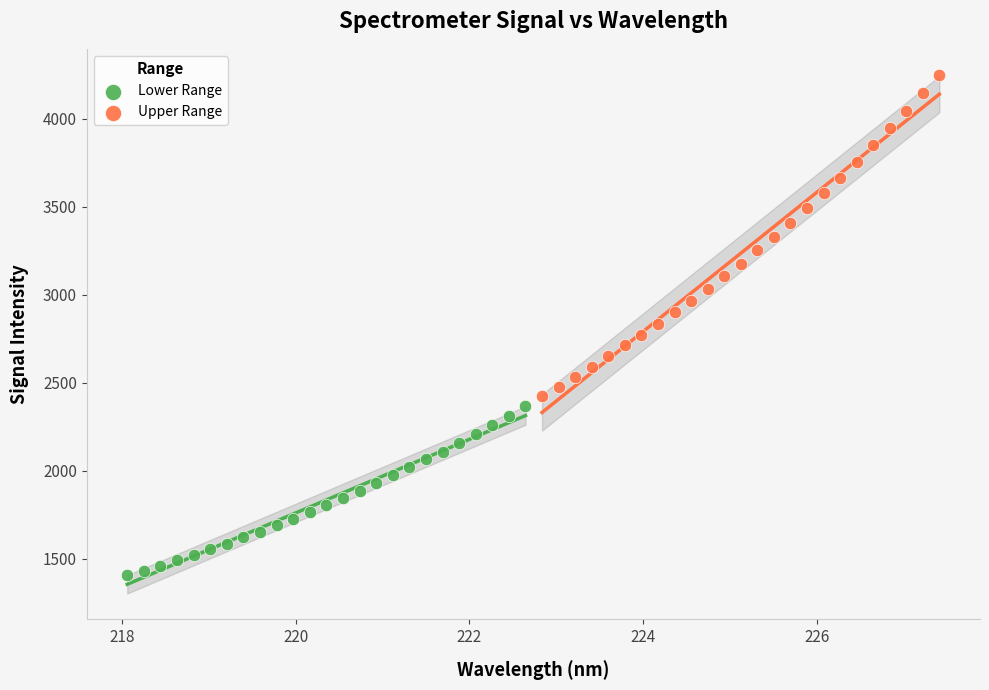

Which series reaches the maximum Y coordinate?

Upper Range